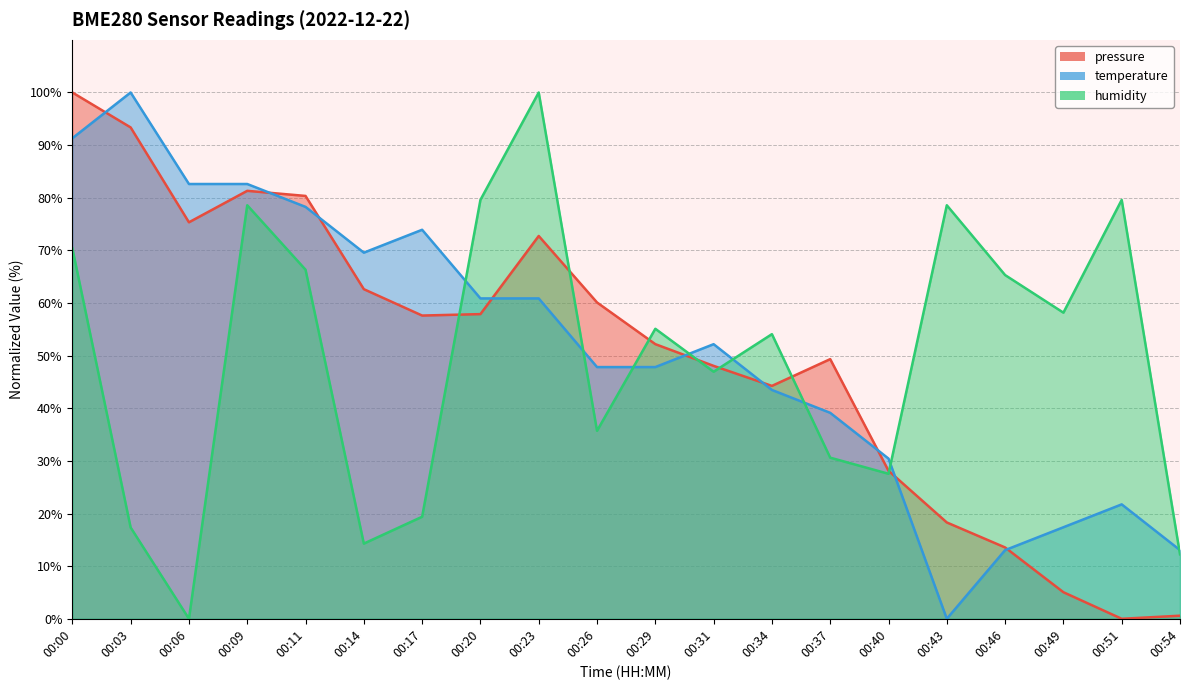

At how many categories does at least one series exceed 99?

3